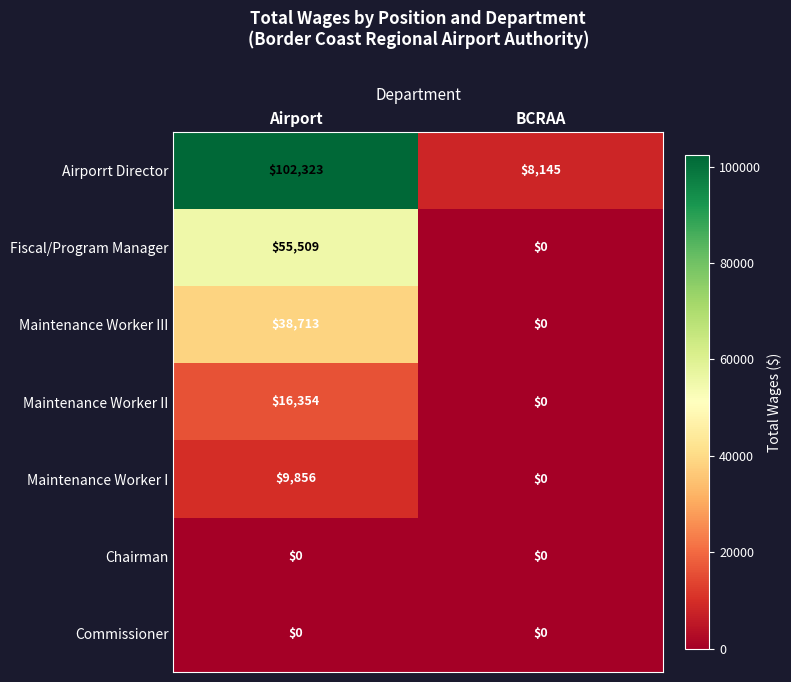

What is the spread (max minus min) of values at BCRAA?

8145